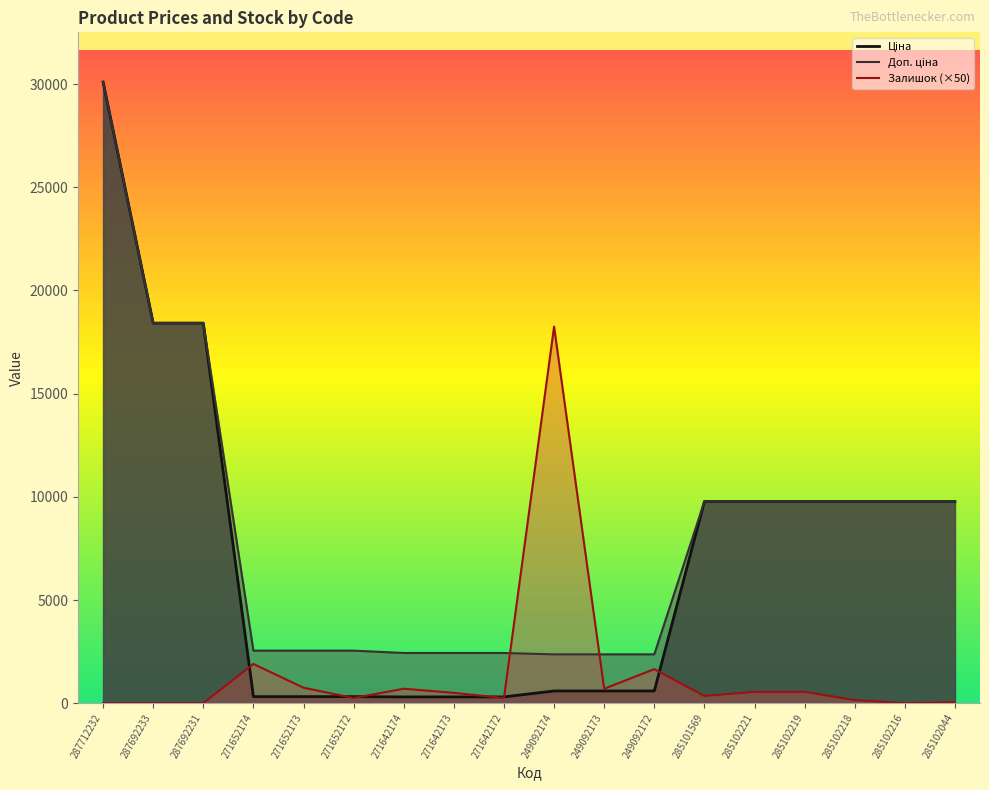

What is the total value across all series at 285102044?

19601.0